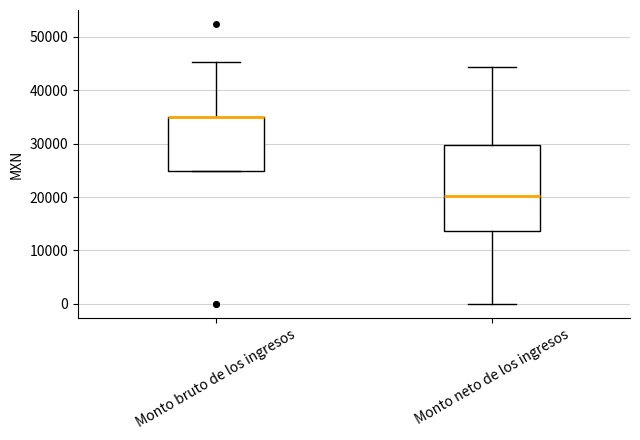

Reading left to right, read every box against the y-axis: the position of its median line, the range the box covers, and the ends of its whiskers. The values are not printed on the chart, so give them approximately, as read against the axis.

Monto bruto de los ingresos: median 35000 (drawn on the box's upper edge), box 25000 to 35000, whiskers 25000 to 45000
Monto neto de los ingresos: median 20000, box 14000 to 30000, whiskers 0 to 44000